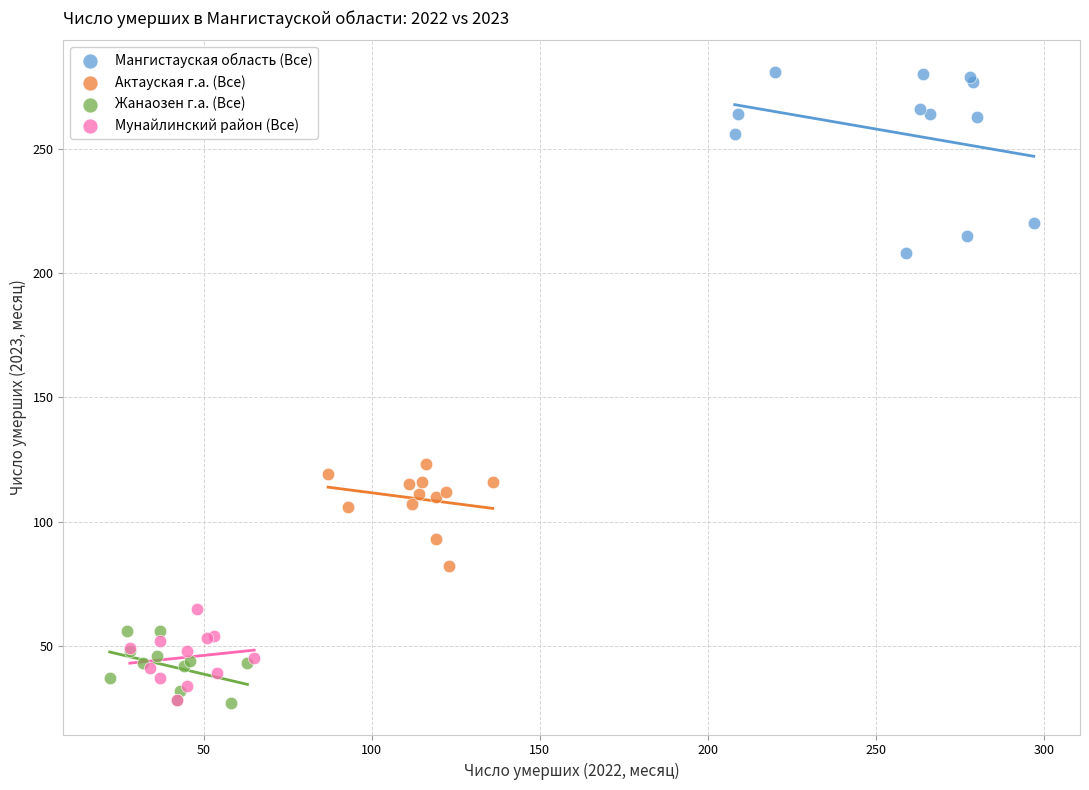

Which series contains the highest Y value?

Мангистауская область (Все)